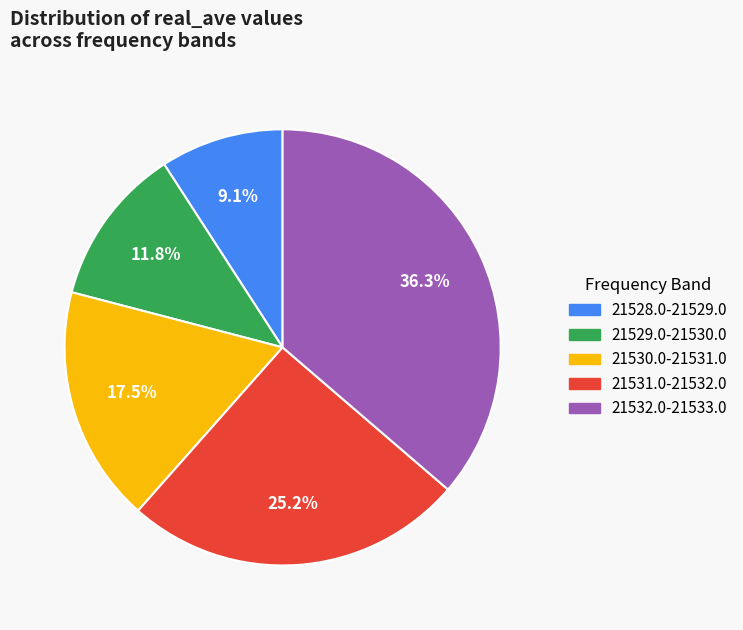

Count the number of slices in the pie.

5